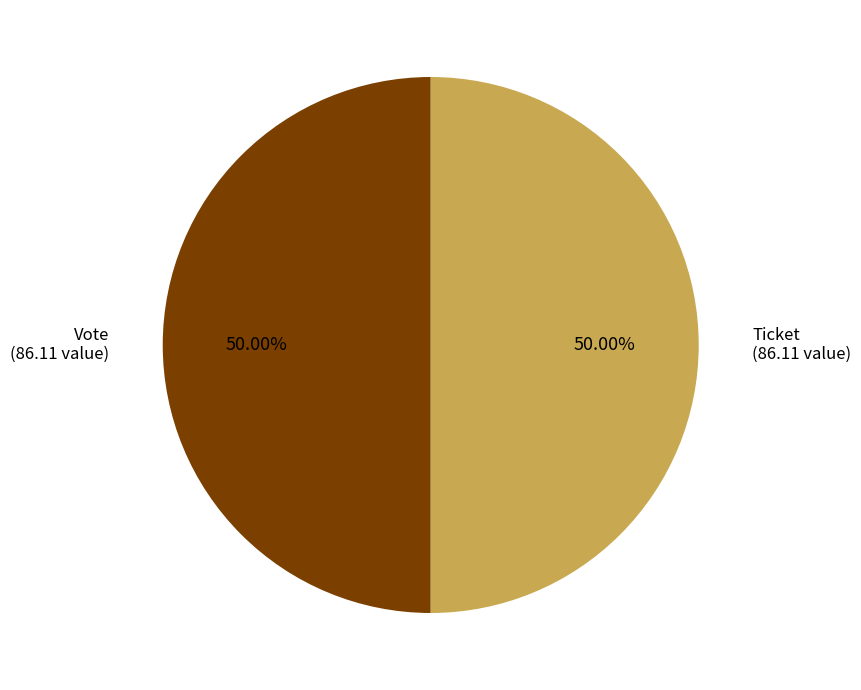

To the nearest percent, what is the average slice percentage?

50%